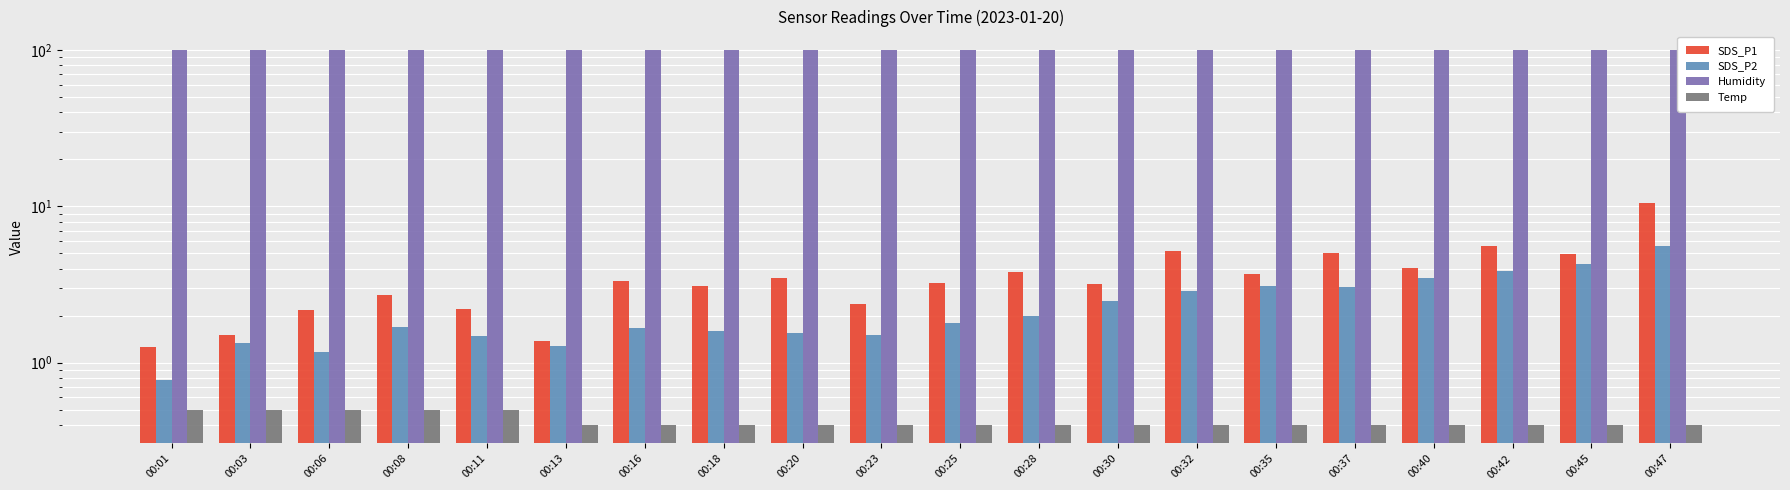

How many Temp values are between 0 and 1?

20